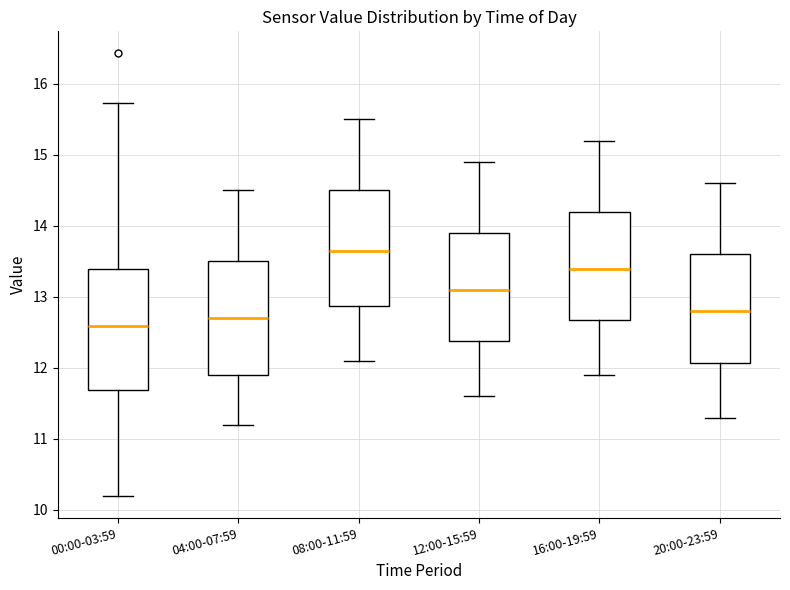

Reading left to right, read every box against the y-axis: the position of its median line, the range the box covers, and the ends of its whiskers. The values are not printed on the chart, so give them approximately, as read against the axis.

00:00-03:59: median 12.6, box 11.7 to 13.4, whiskers 10.2 to 15.7
04:00-07:59: median 12.7, box 11.9 to 13.5, whiskers 11.2 to 14.5
08:00-11:59: median 13.7, box 12.9 to 14.5, whiskers 12.1 to 15.5
12:00-15:59: median 13.1, box 12.4 to 13.9, whiskers 11.6 to 14.9
16:00-19:59: median 13.4, box 12.7 to 14.2, whiskers 11.9 to 15.2
20:00-23:59: median 12.8, box 12.1 to 13.6, whiskers 11.3 to 14.6